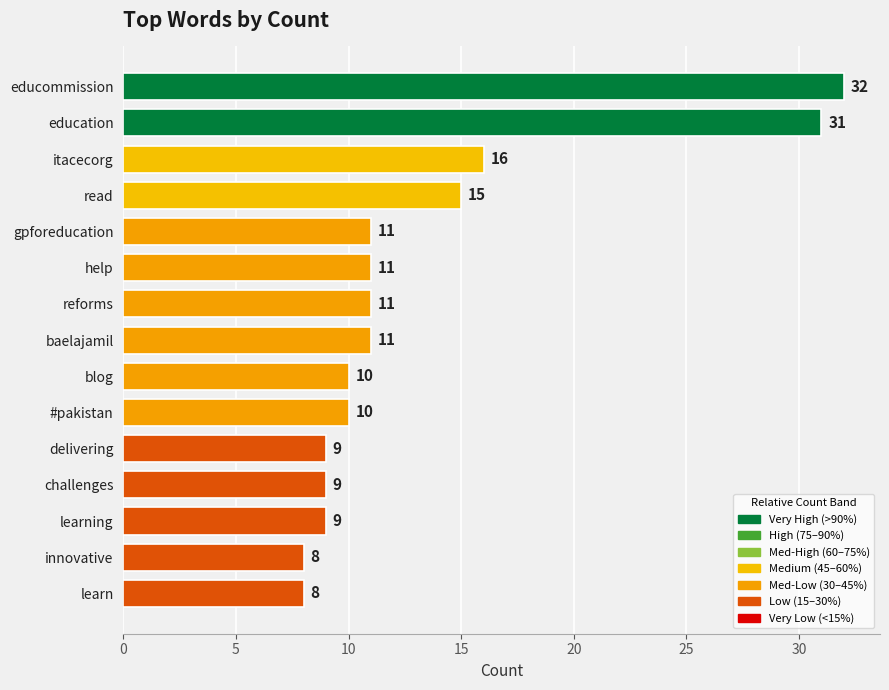

Approximately how many times larger is the value at learn compared to help?

0.7